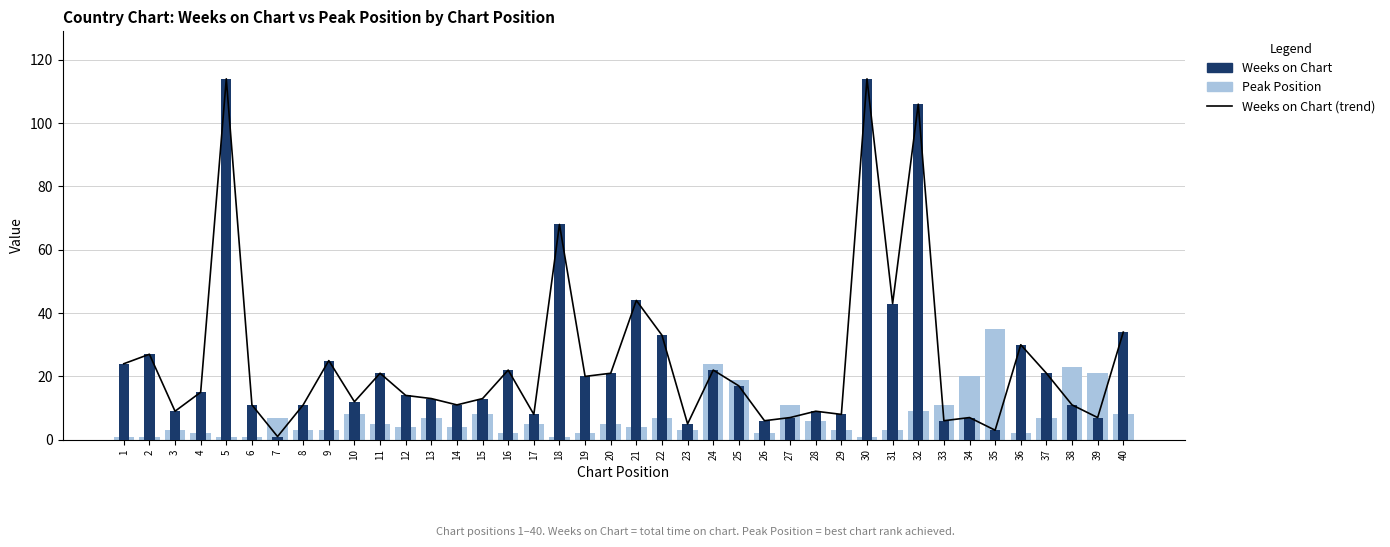

What is the sum of all Peak Position values?

292